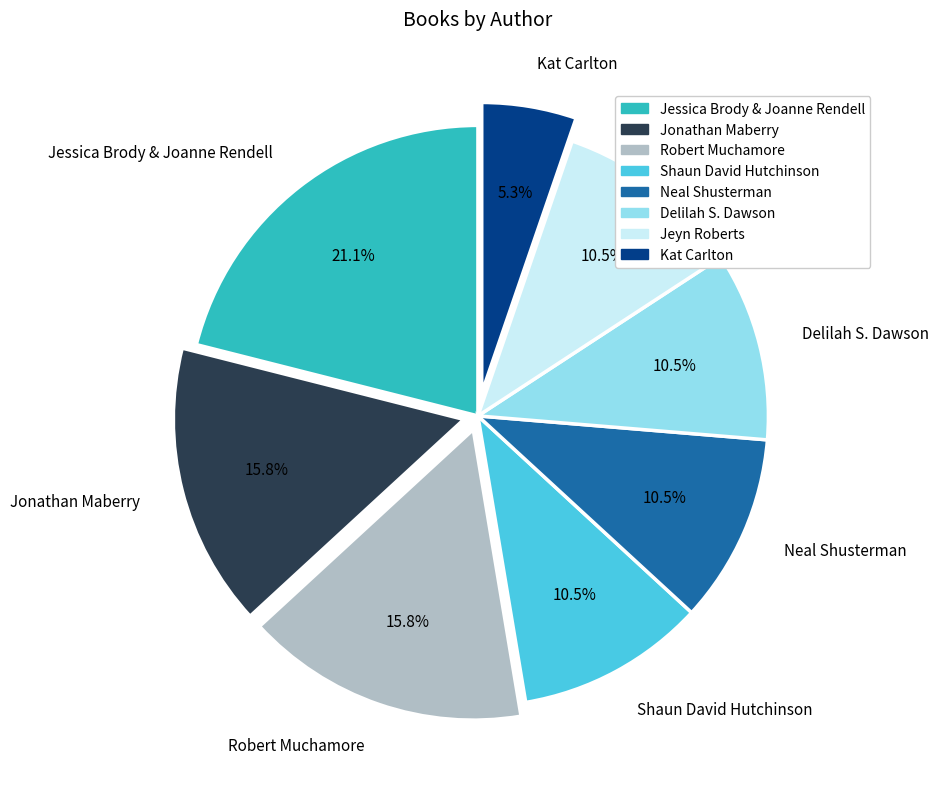

Approximately how many times larger is the value at Shaun David Hutchinson compared to Neal Shusterman?

1.0